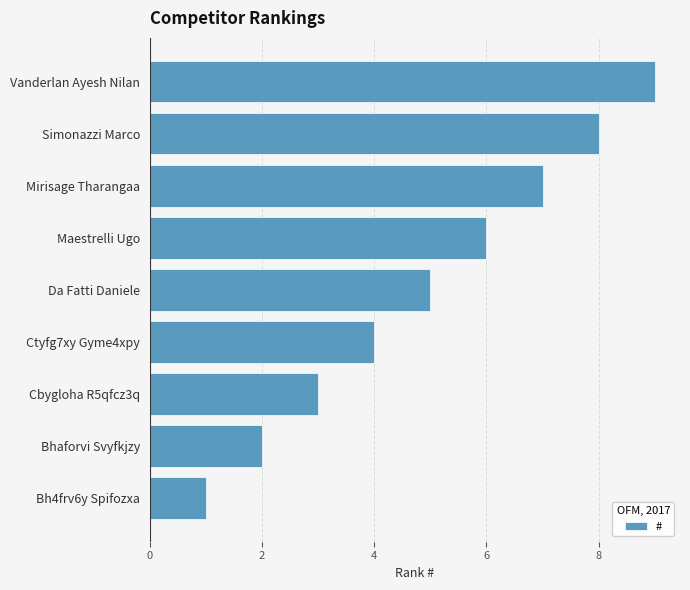

What value does the data have at Mirisage Tharangaa?

7